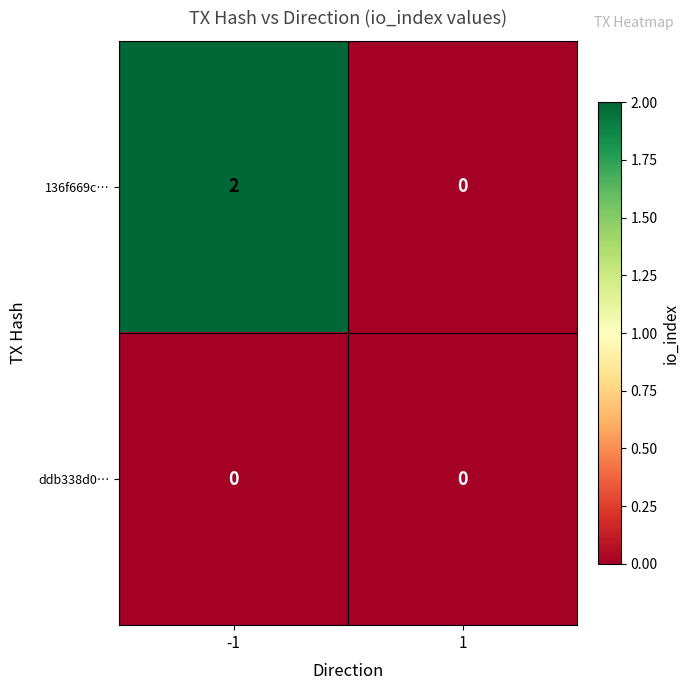

List the series in order of their peak value, lowest first.

ddb338d0…, 136f669c…